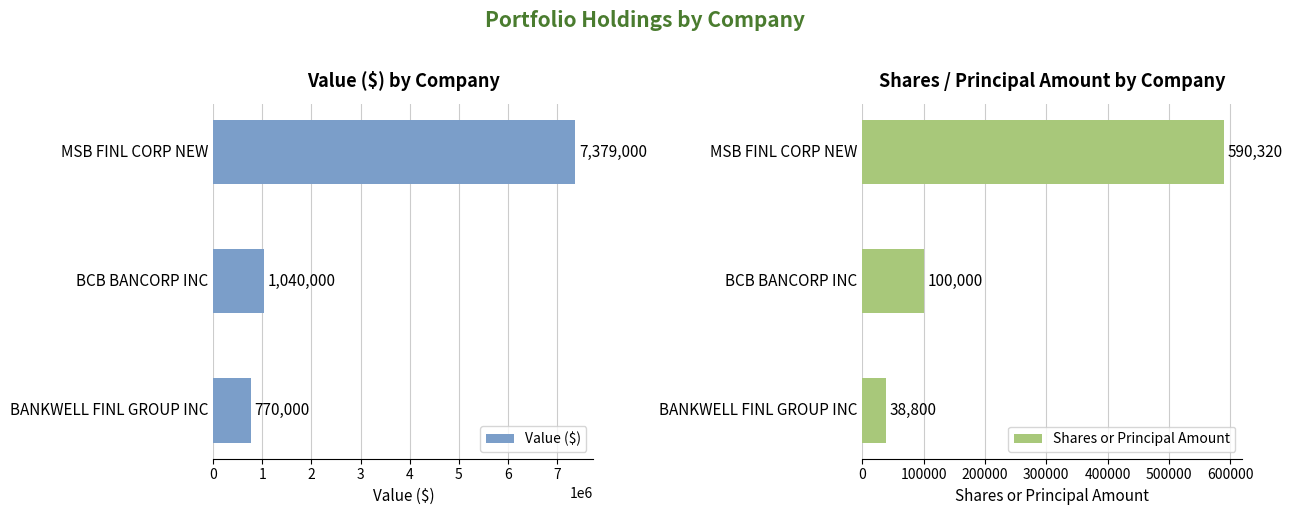

What are all the series names shown in the legend?

Value ($), Shares or Principal Amount